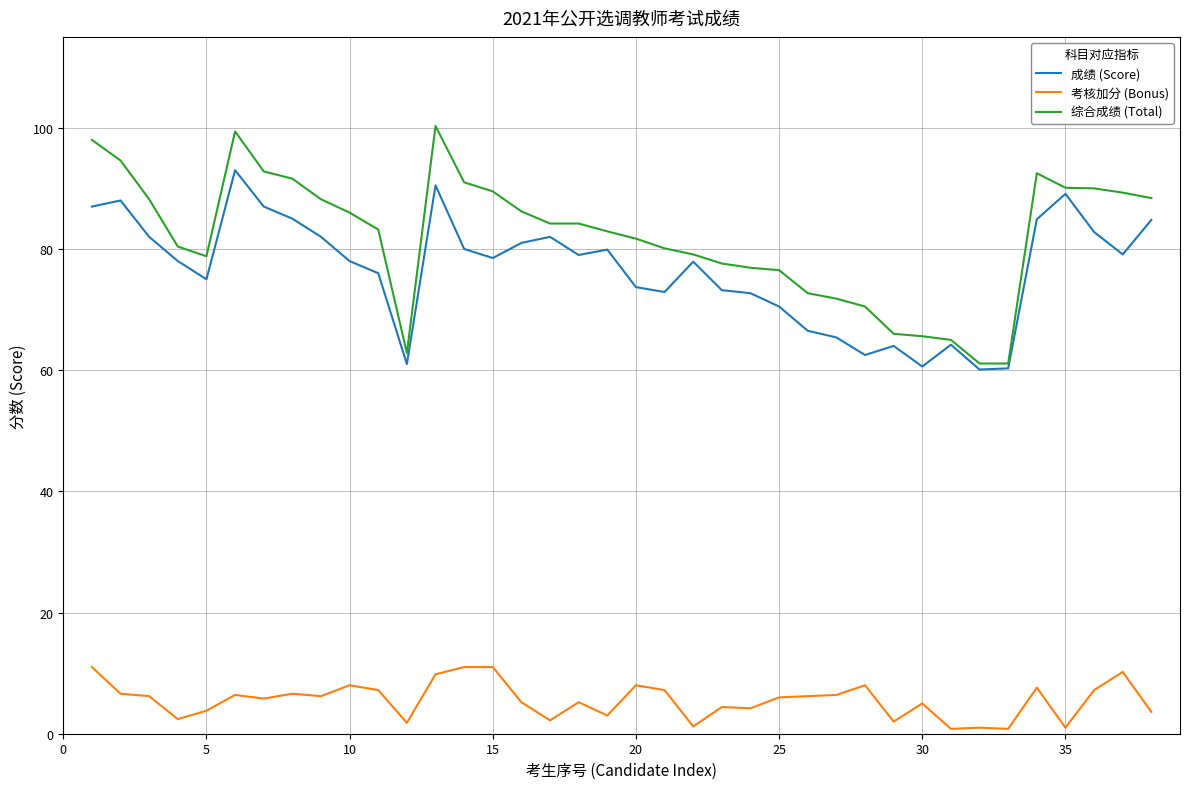

How many distinct data groups are displayed?

3